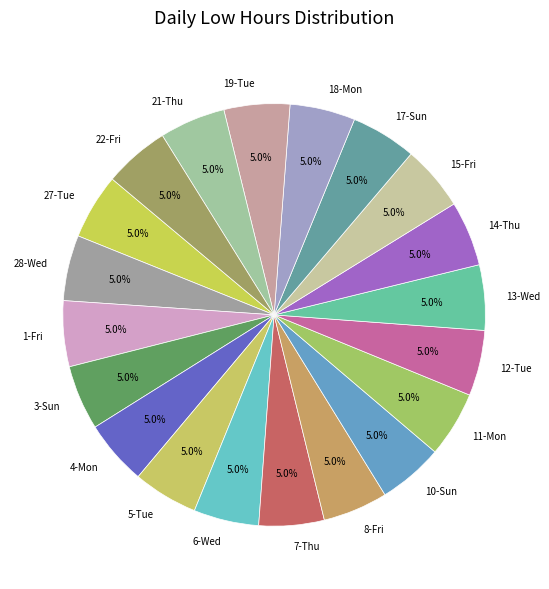

Approximately how many times larger is the value at 13-Wed compared to 15-Fri?

1.0